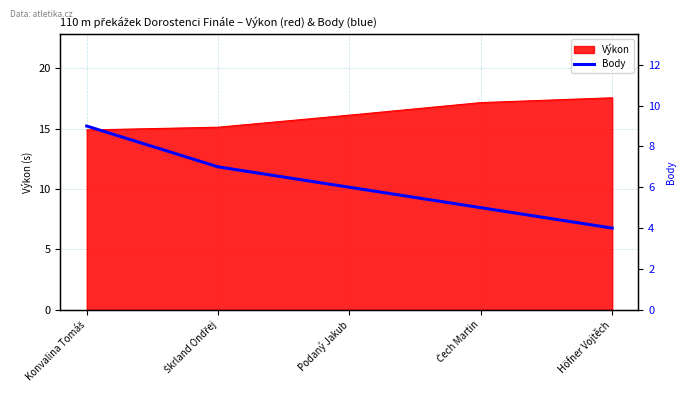

How many lines are shown in the chart?

1